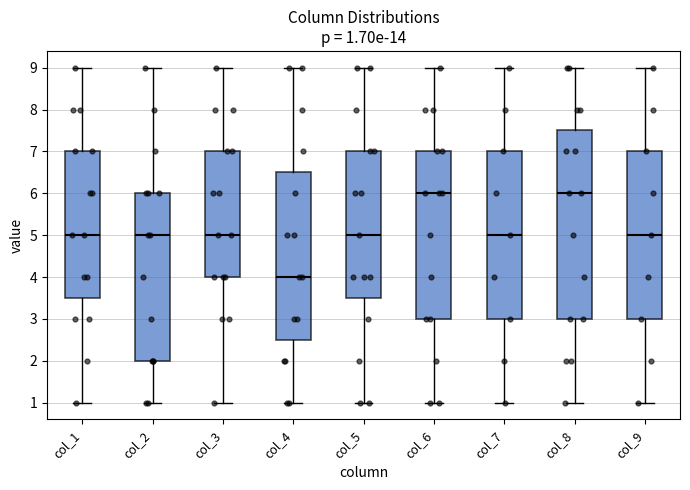

Which box is the tallest, from its lower edge to its upper edge?

col_8